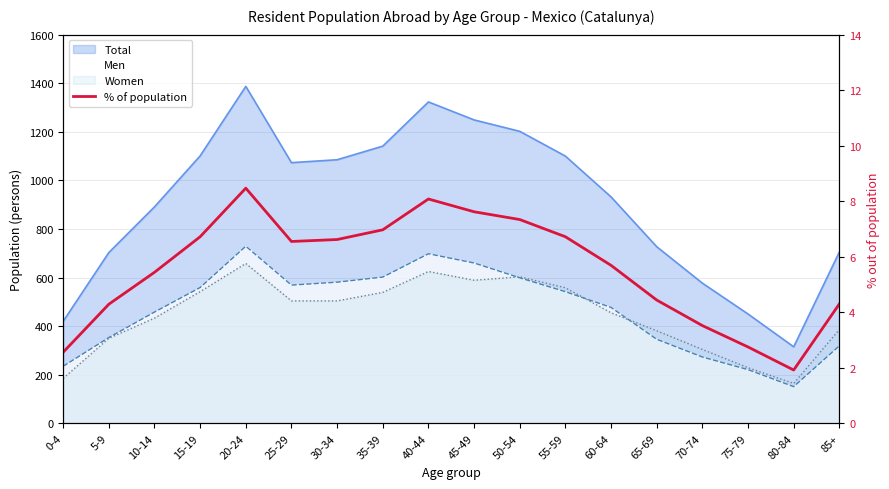

What is the value of the 4th point from the left?

6.7